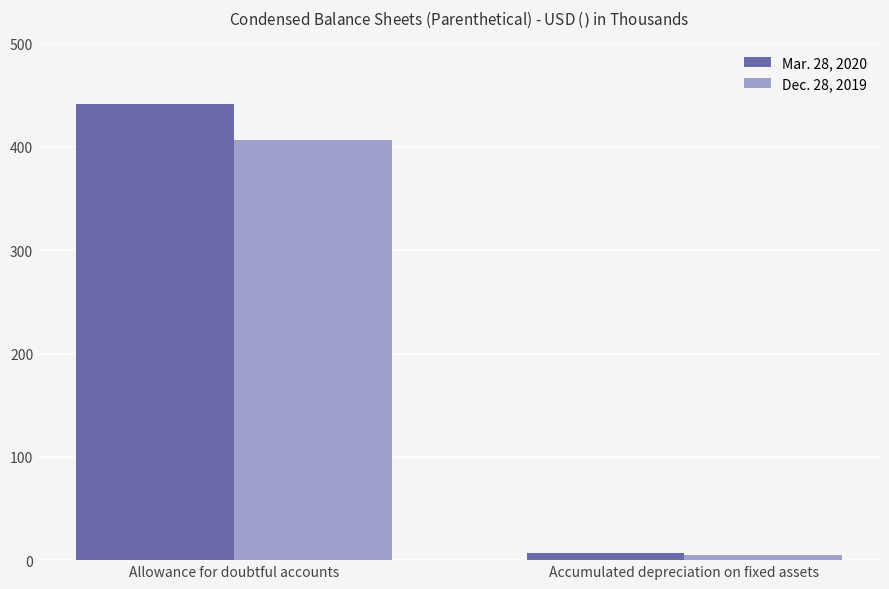

Which series has the largest total across all categories?

Mar. 28, 2020